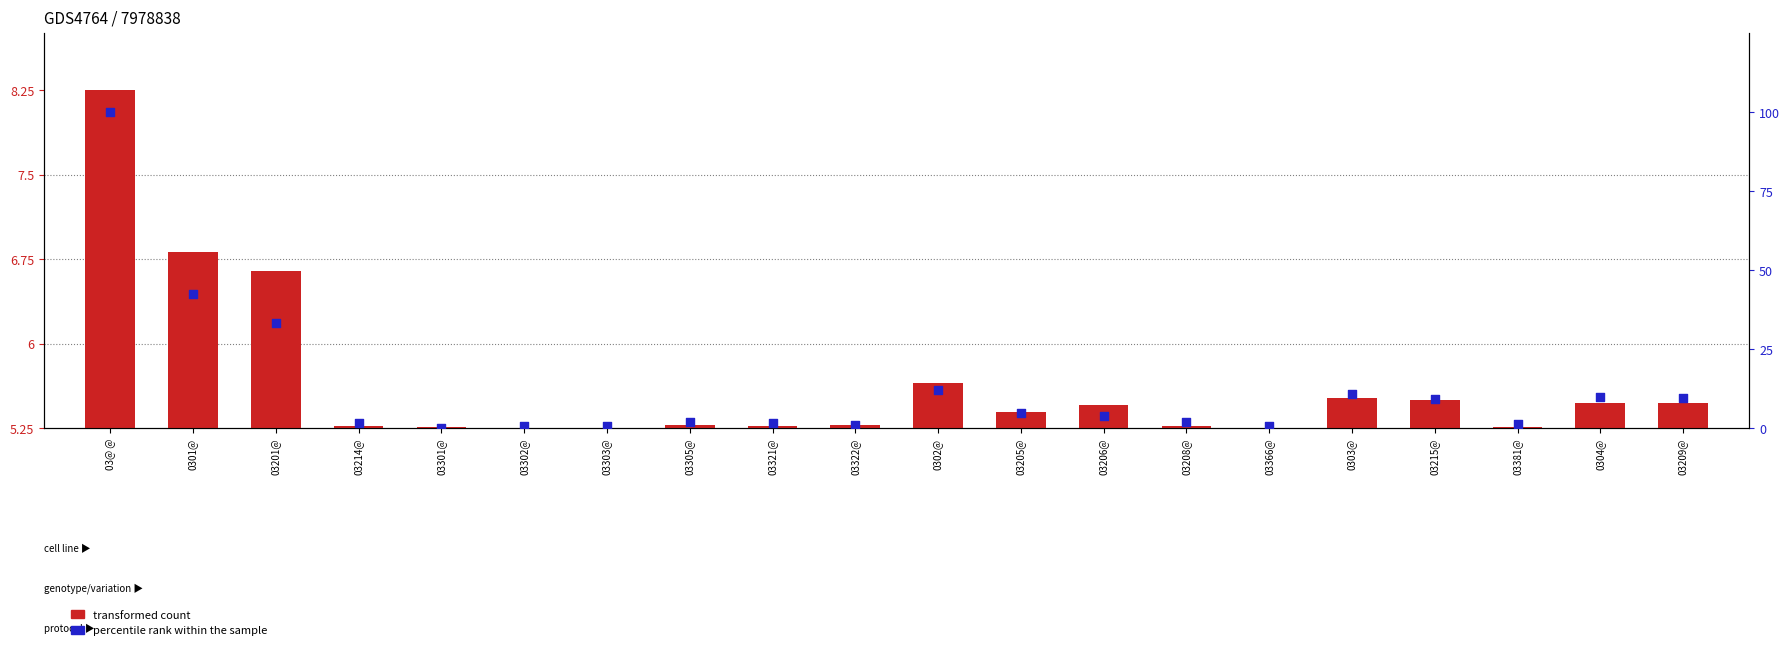

What are all the series names shown in the legend?

transformed count, percentile rank within the sample